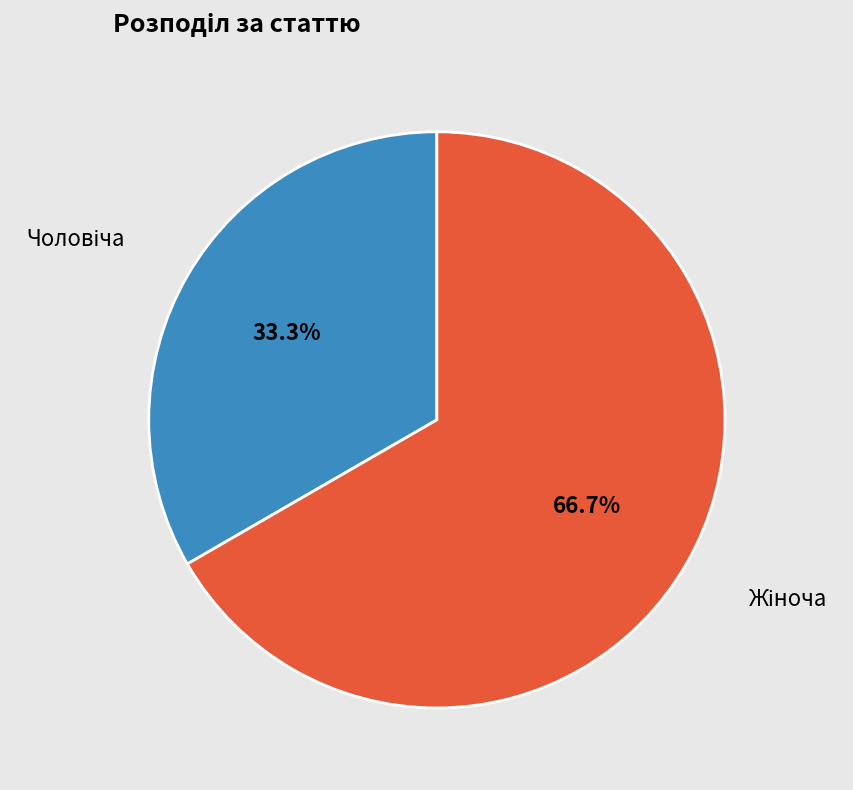

Is there a majority slice in this chart?

Yes